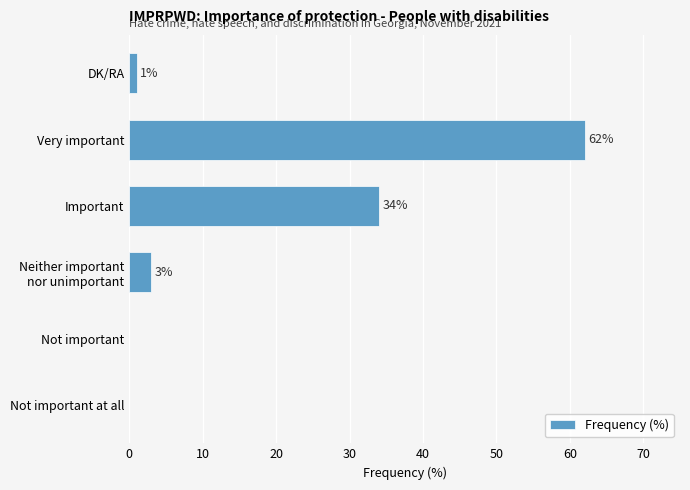

What is the greatest value displayed?

62